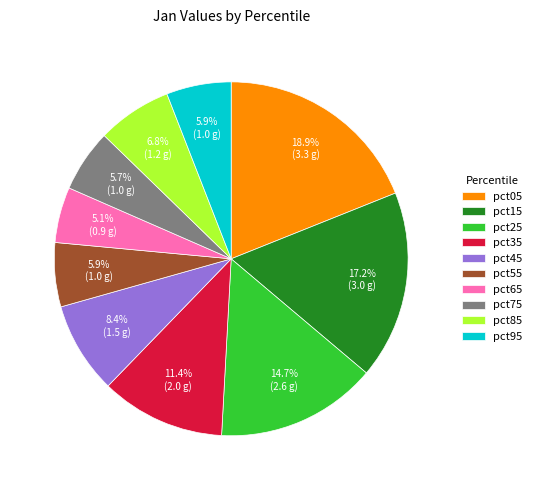

Does pct85 account for over 50% of the chart?

No